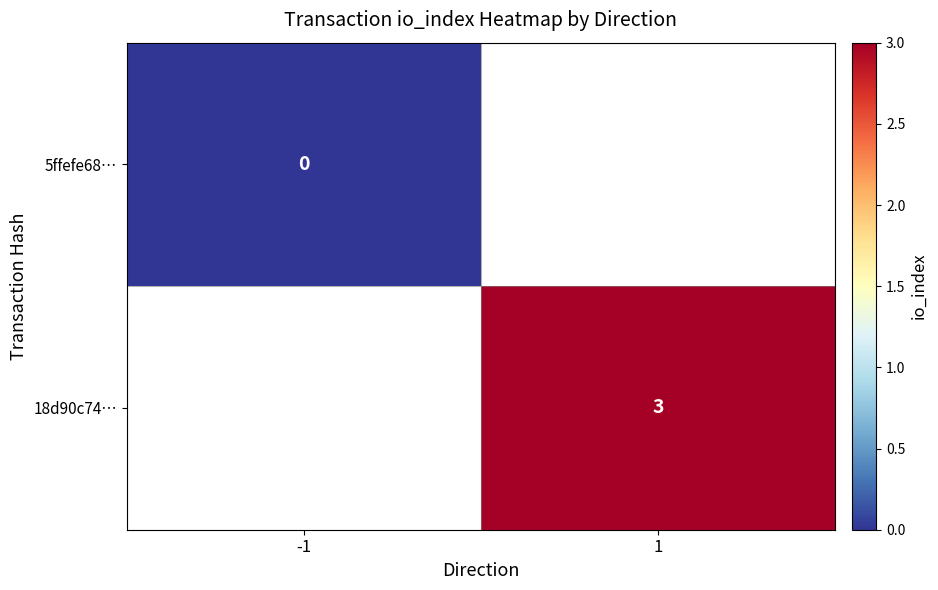

List the series in order of their peak value, lowest first.

5ffefe68…, 18d90c74…